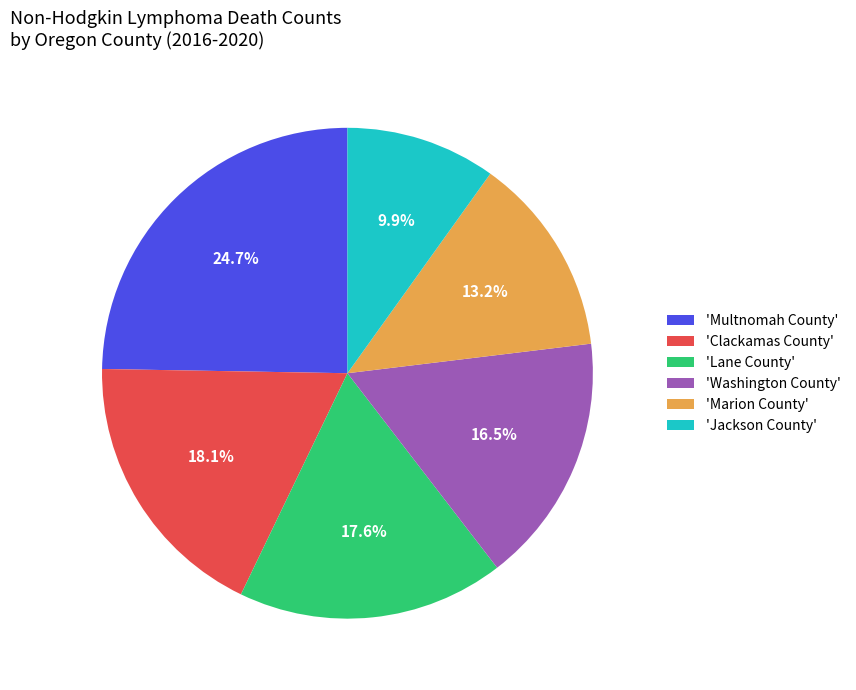

Count the number of slices in the pie.

6